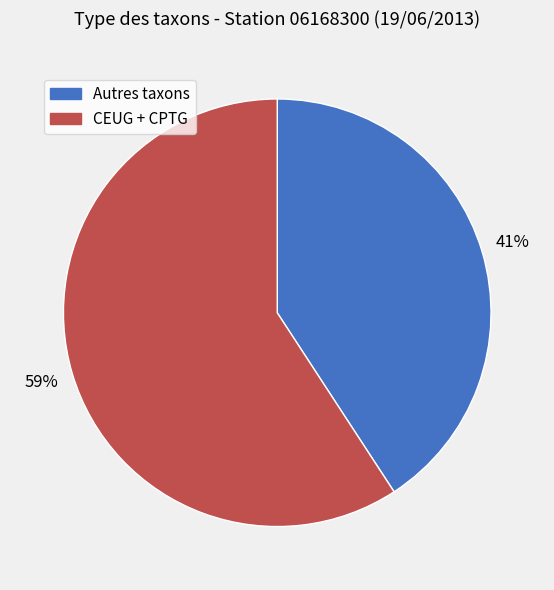

To the nearest percent, what is the average slice percentage?

50%